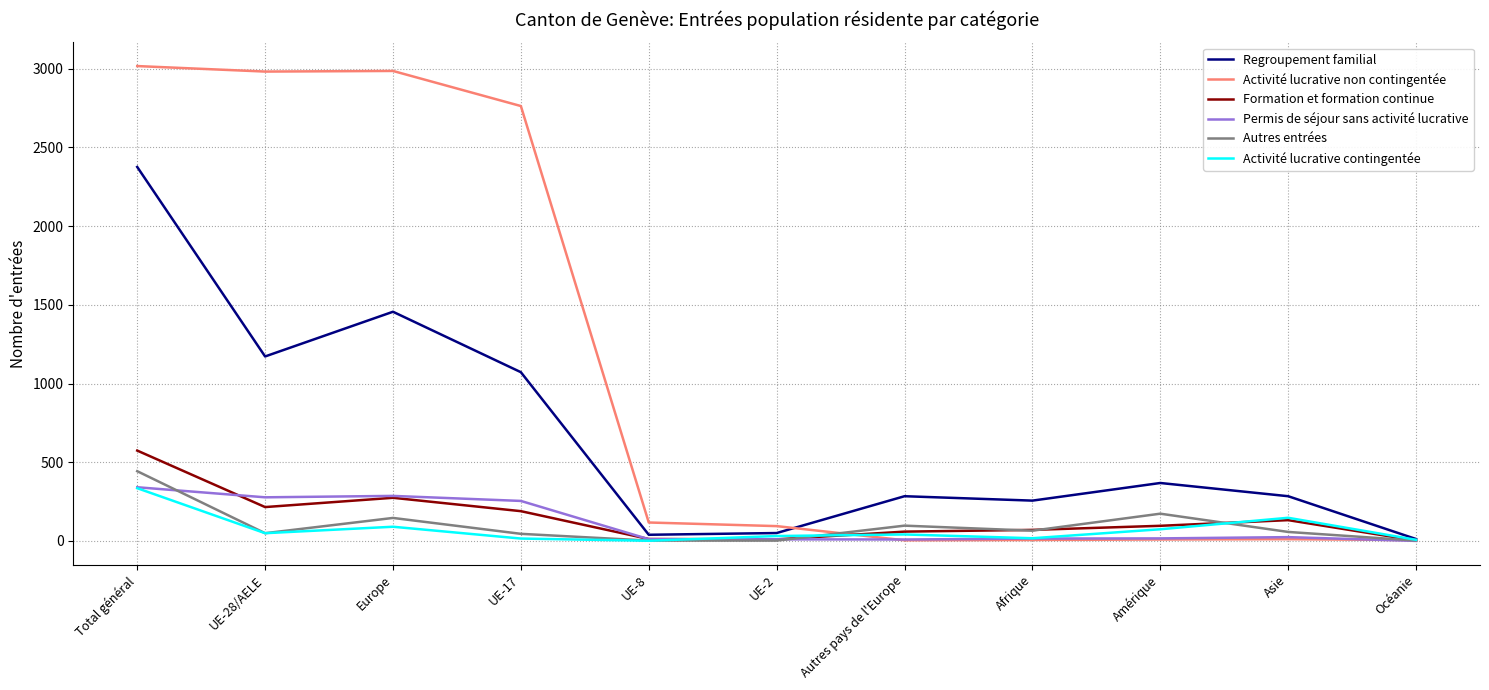

What is the difference between the highest and lowest values at Amérique?

359